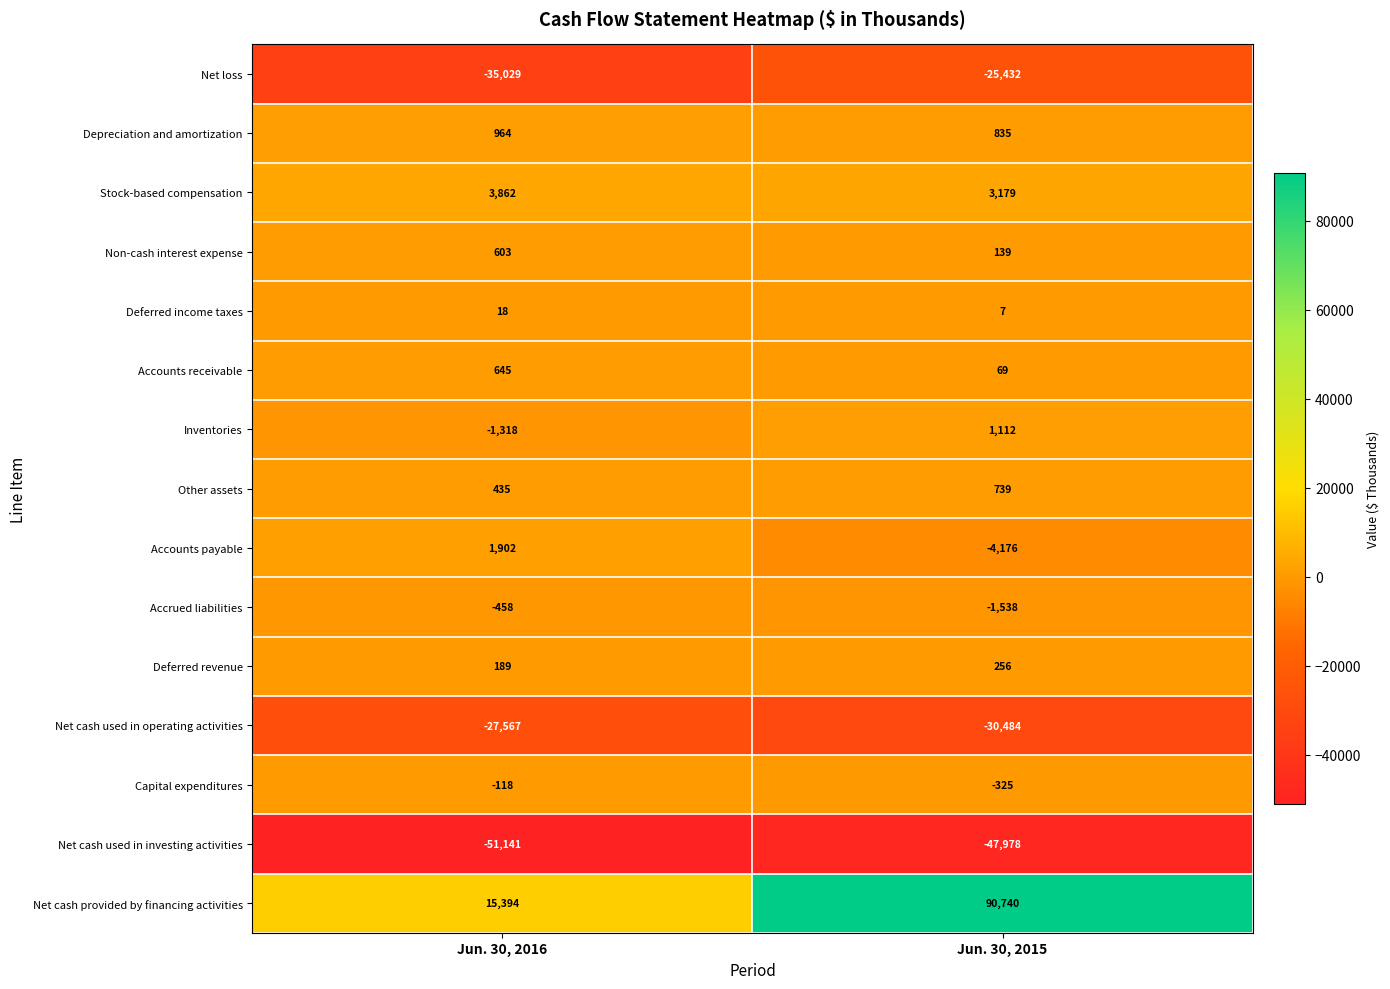

Which series has the largest range (max minus min)?

Net cash provided by financing activities